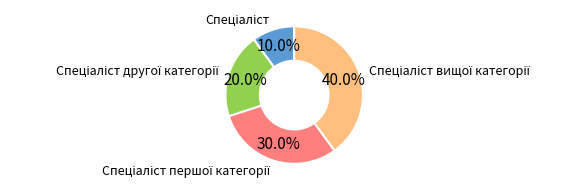

Is there a majority slice in this chart?

No